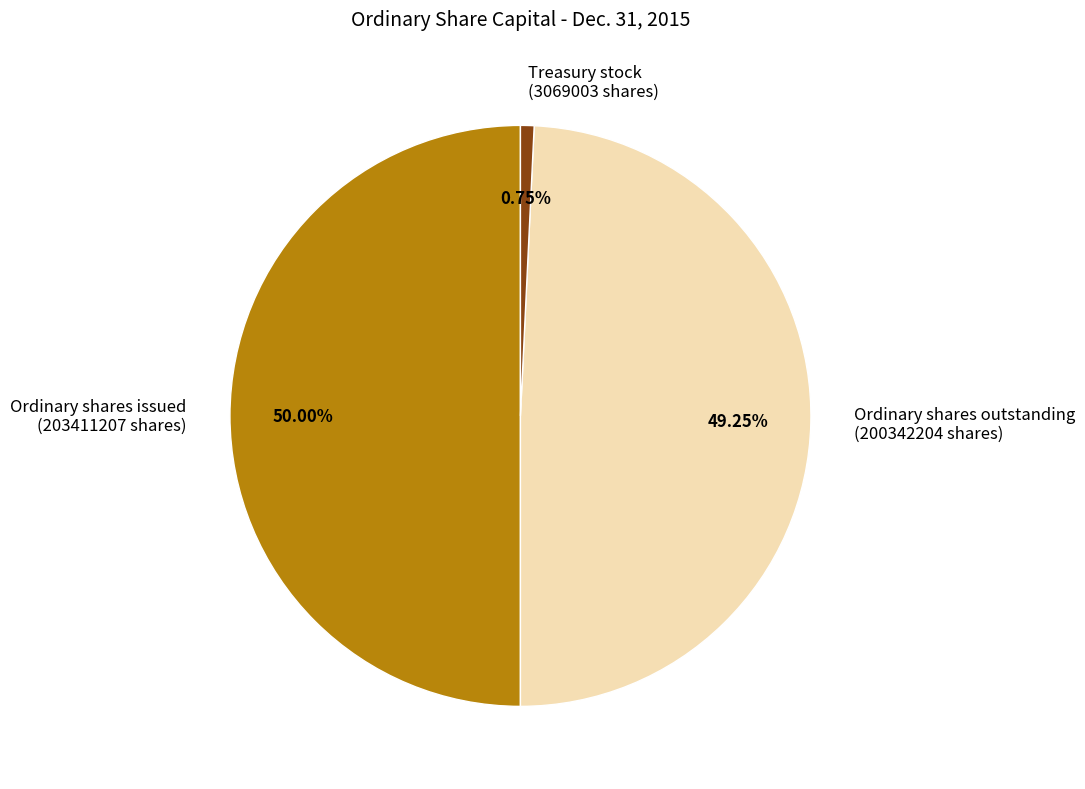

What is the ratio of the value at Ordinary shares issued (203411207 shares) to the value at Ordinary shares outstanding (200342204 shares)?

1.0